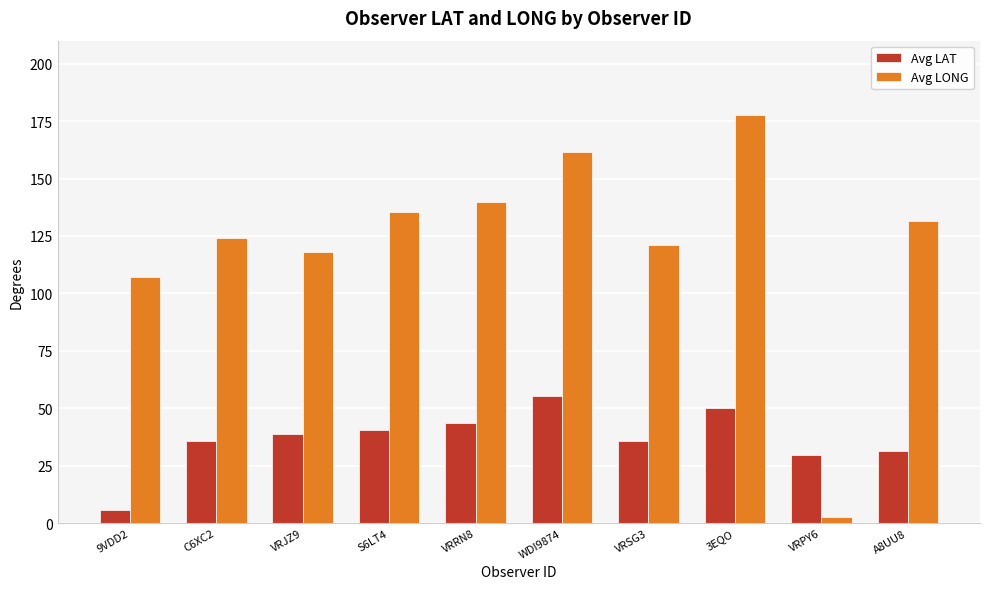

What value does the Avg LONG series have at A8UU8?

131.7